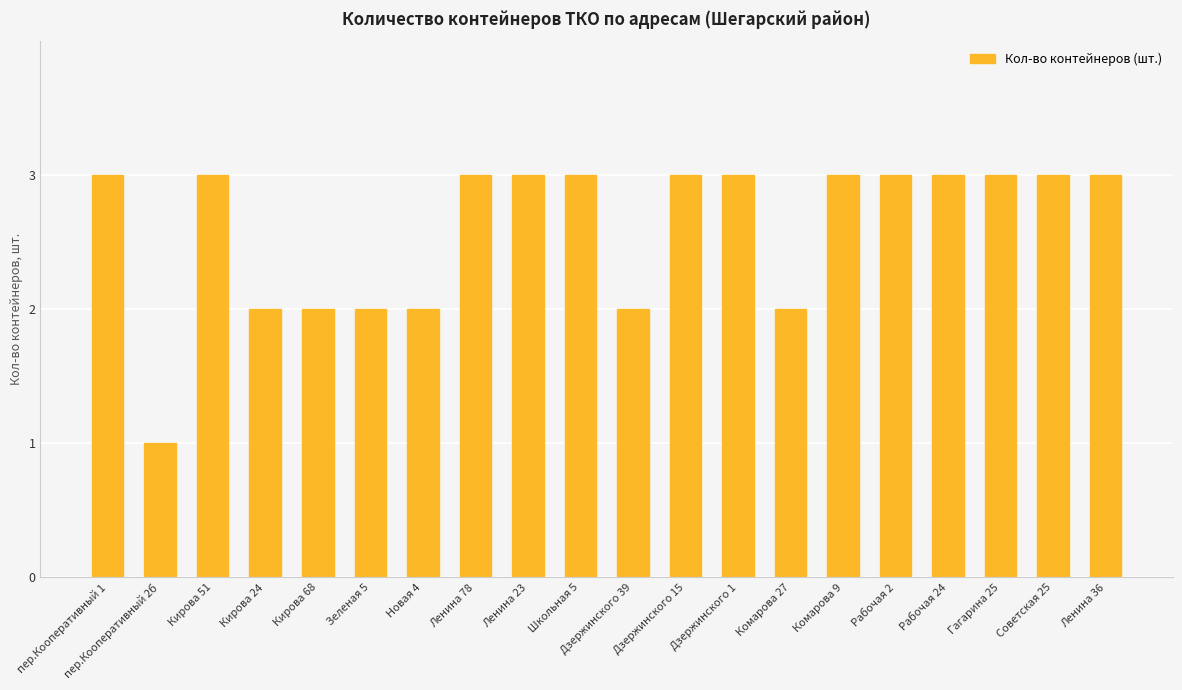

What is the change in value from Зеленая 5 to Рабочая 24?

+1